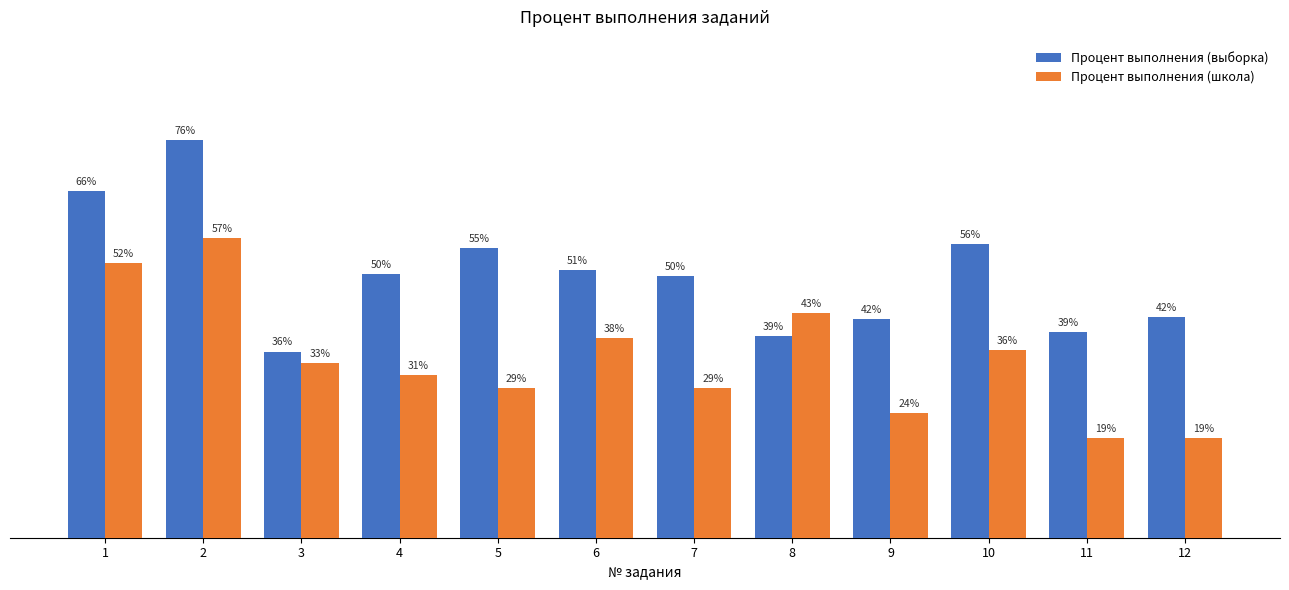

Is the value of Процент выполнения (выборка) at 2 greater than the value of Процент выполнения (школа) at 1?

Yes